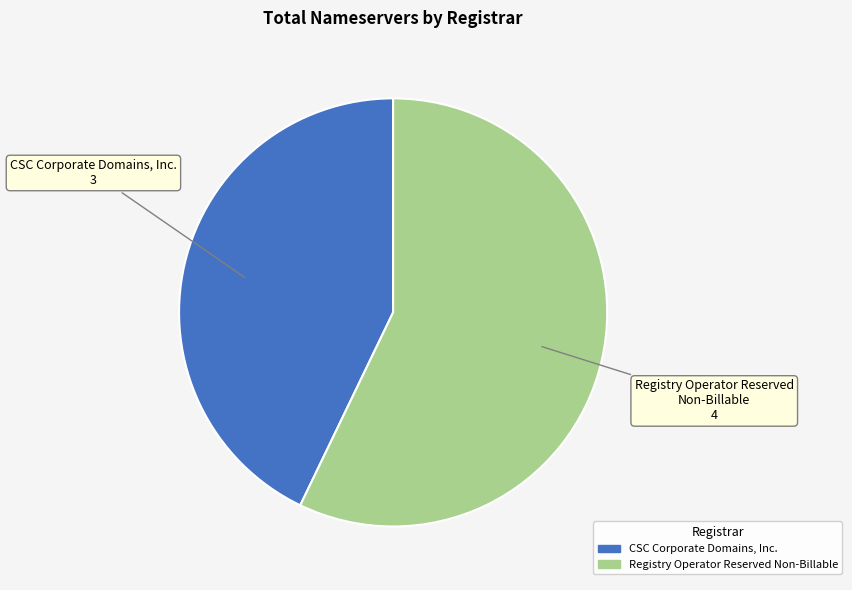

Does any single category account for the majority?

Yes